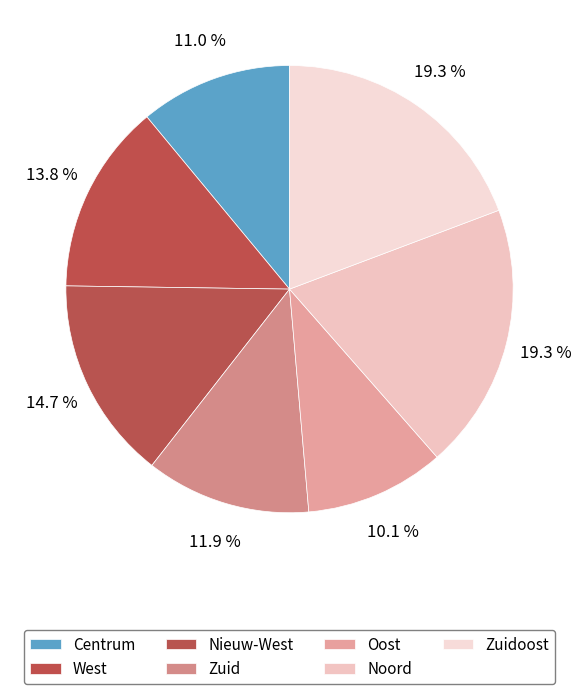

Combined, what portion of the pie is Noord and Oost?

29.4%